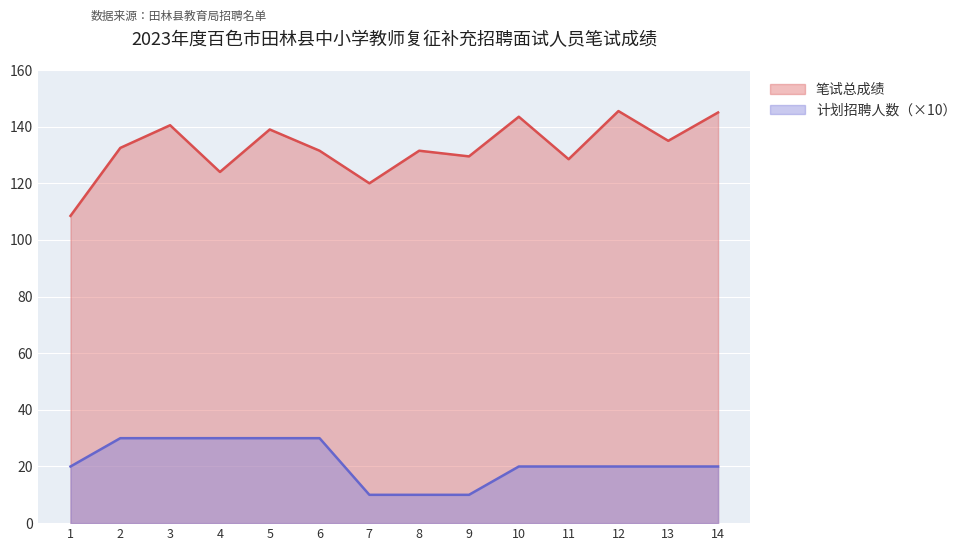

Which series has the largest total across all categories?

笔试总成绩